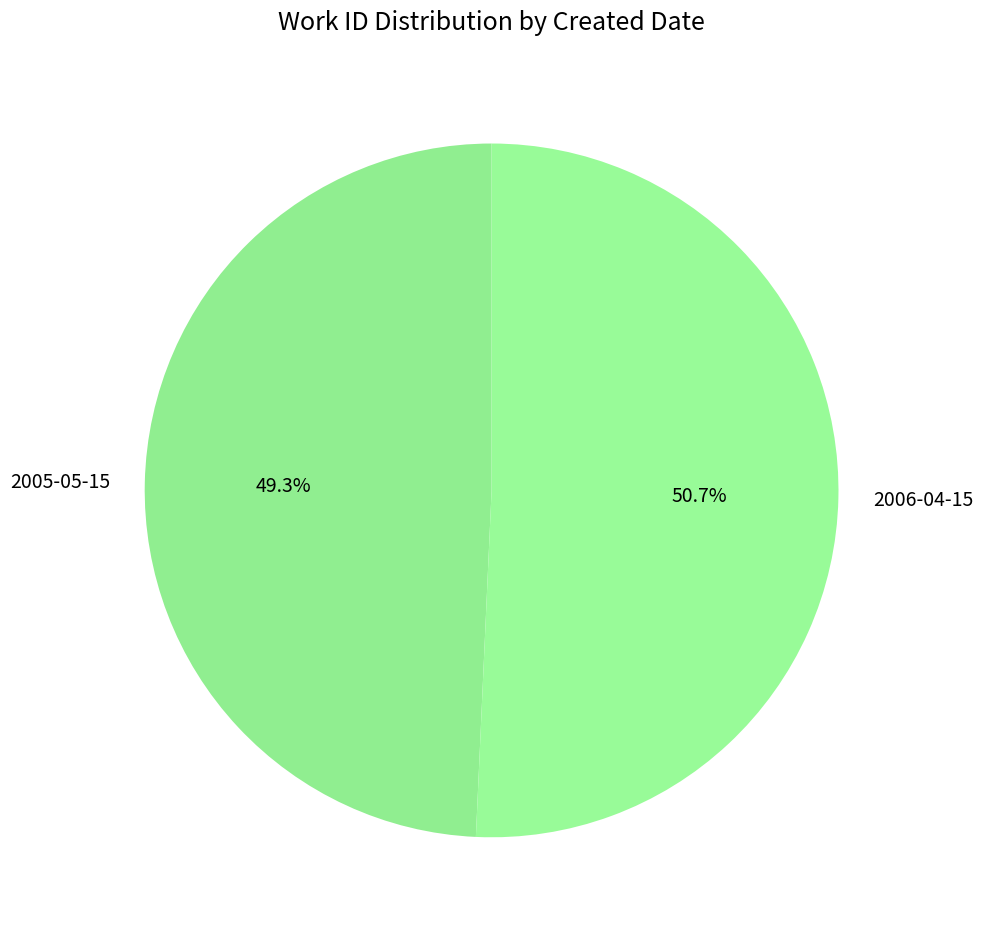

Is 2006-04-15 the majority of the pie?

Yes